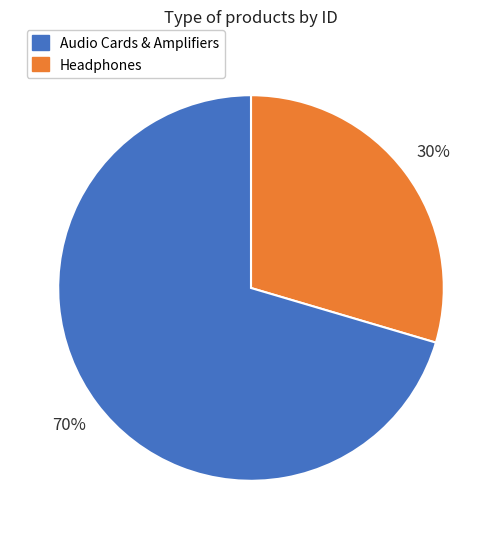

Is there a majority slice in this chart?

Yes